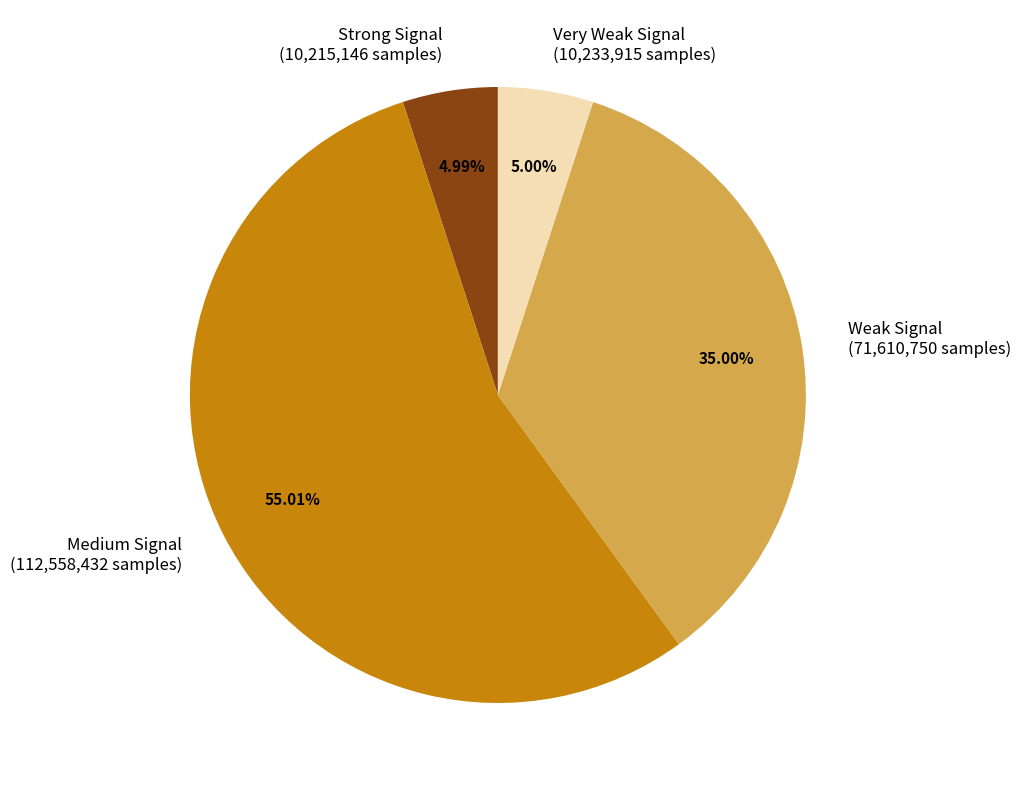

Between Weak Signal (71,610,750 samples) and Very Weak Signal (10,233,915 samples), which is larger?

Weak Signal (71,610,750 samples)